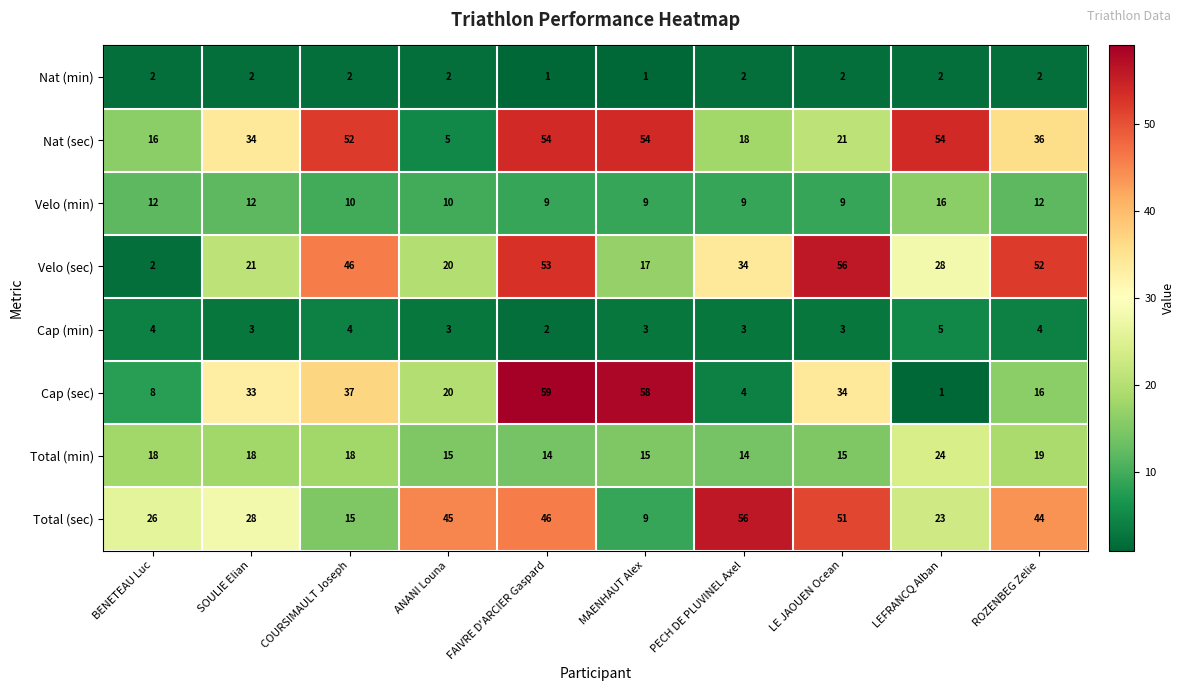

What is the average value of the Cap (sec) series?

27